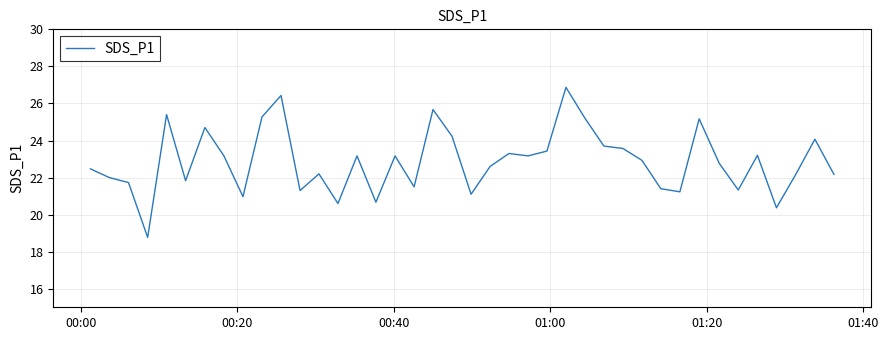

What is the difference between the maximum and minimum values?

8.1